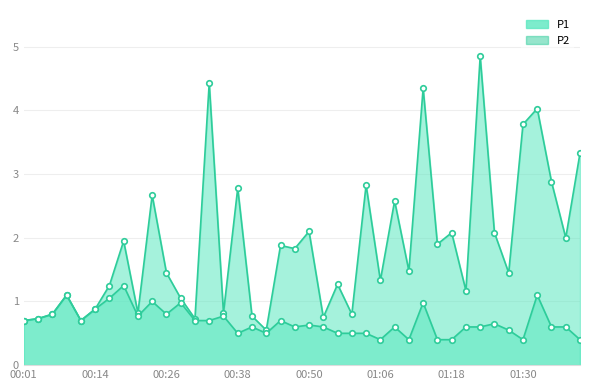

True or false: P1 and P2 cross at least once.

False